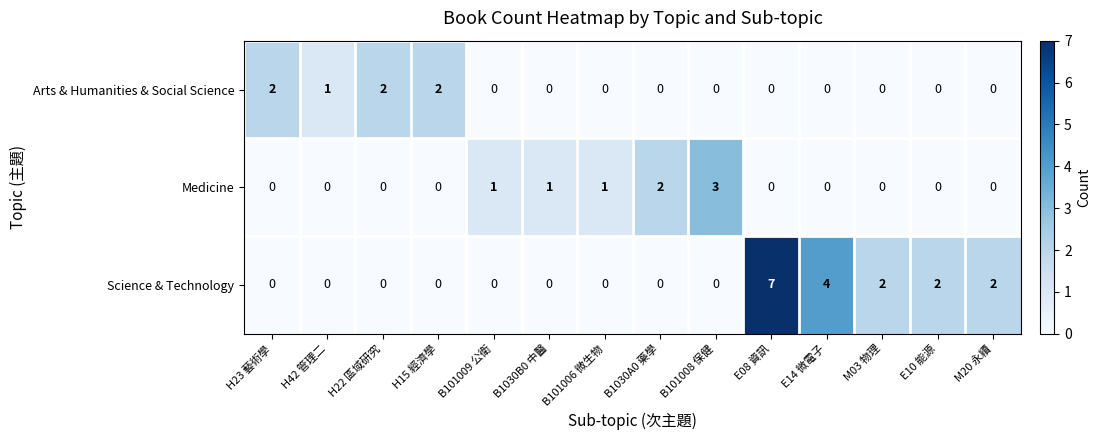

What is the difference between the maximum and minimum values in the Science & Technology series?

7